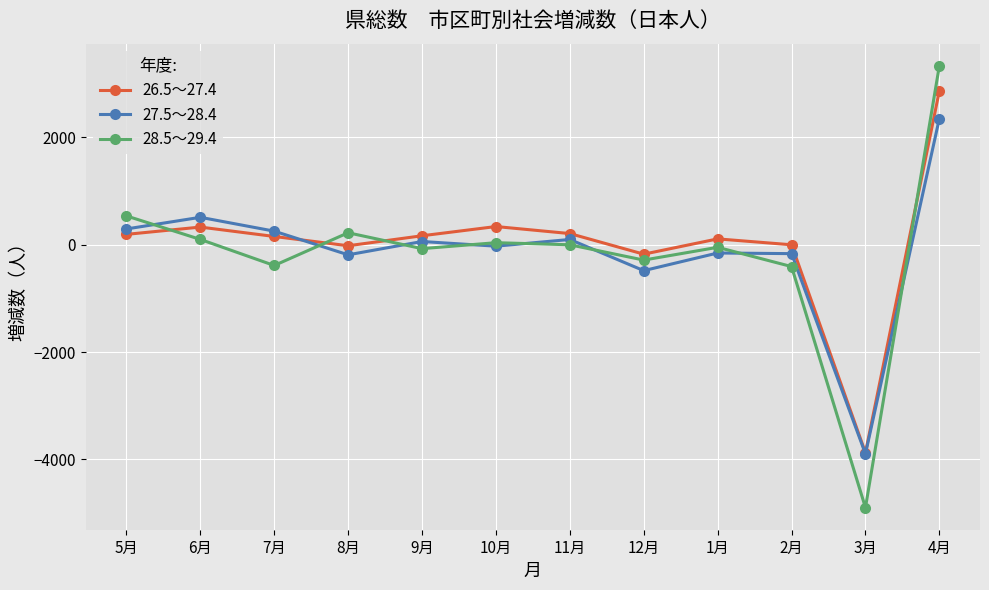

The value of 26.5～27.4 at 5月 is 194. True or false?

True